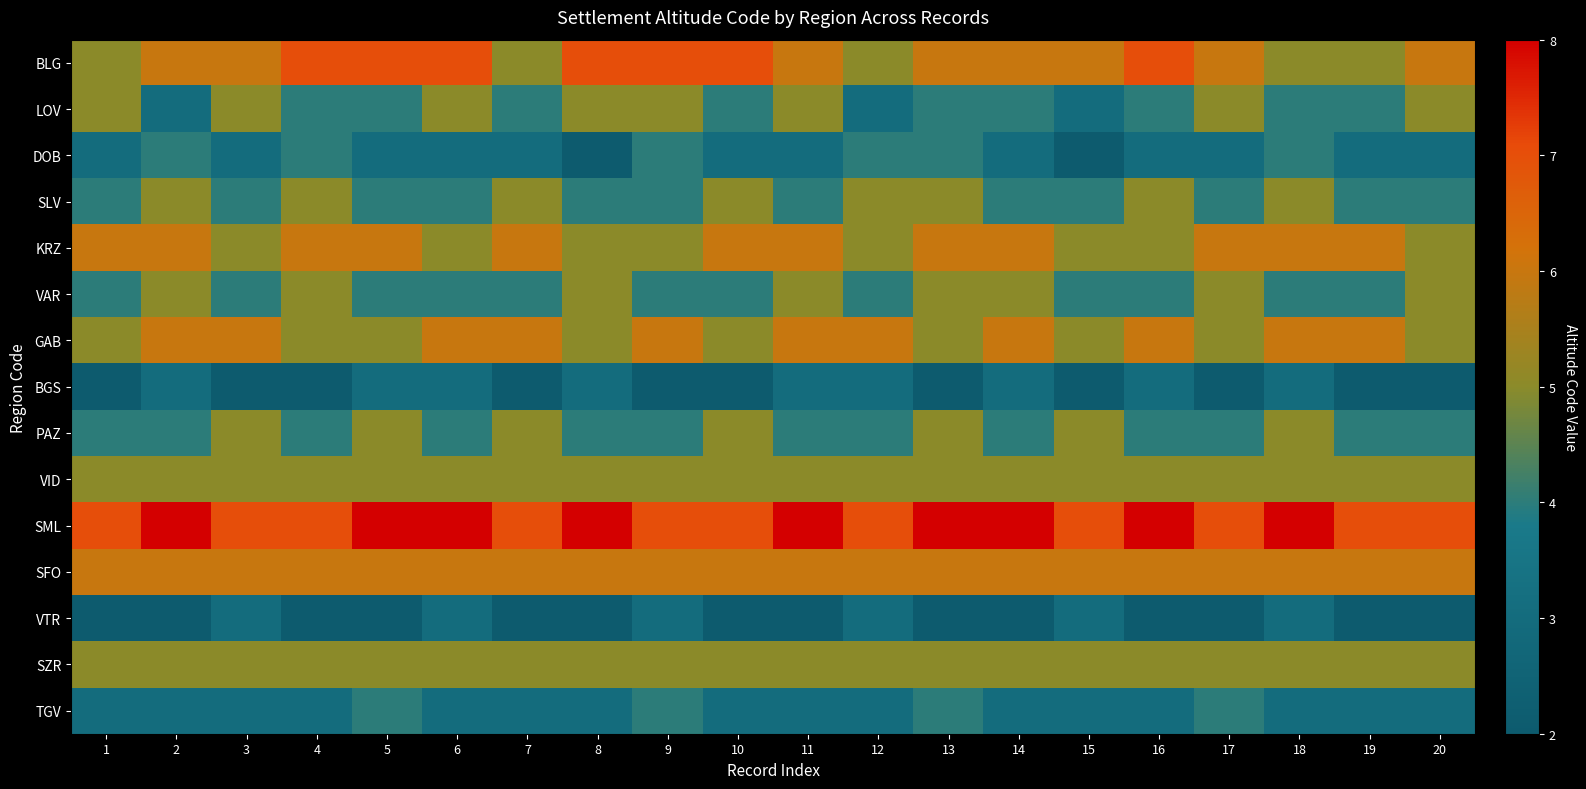

Reading left to right, what are all the values shown in this chart?

BLG: 1=5	2=6	3=6	4=7	5=7	6=7	7=5	8=7	9=7	10=7	11=6	12=5	13=6	14=6	15=6	16=7	17=6	18=5	19=5	20=6
LOV: 1=5	2=3	3=5	4=4	5=4	6=5	7=4	8=5	9=5	10=4	11=5	12=3	13=4	14=4	15=3	16=4	17=5	18=4	19=4	20=5
DOB: 1=3	2=4	3=3	4=4	5=3	6=3	7=3	8=2	9=4	10=3	11=3	12=4	13=4	14=3	15=2	16=3	17=3	18=4	19=3	20=3
SLV: 1=4	2=5	3=4	4=5	5=4	6=4	7=5	8=4	9=4	10=5	11=4	12=5	13=5	14=4	15=4	16=5	17=4	18=5	19=4	20=4
KRZ: 1=6	2=6	3=5	4=6	5=6	6=5	7=6	8=5	9=5	10=6	11=6	12=5	13=6	14=6	15=5	16=5	17=6	18=6	19=6	20=5
VAR: 1=4	2=5	3=4	4=5	5=4	6=4	7=4	8=5	9=4	10=4	11=5	12=4	13=5	14=5	15=4	16=4	17=5	18=4	19=4	20=5
GAB: 1=5	2=6	3=6	4=5	5=5	6=6	7=6	8=5	9=6	10=5	11=6	12=6	13=5	14=6	15=5	16=6	17=5	18=6	19=6	20=5
BGS: 1=2	2=3	3=2	4=2	5=3	6=3	7=2	8=3	9=2	10=2	11=3	12=3	13=2	14=3	15=2	16=3	17=2	18=3	19=2	20=2
PAZ: 1=4	2=4	3=5	4=4	5=5	6=4	7=5	8=4	9=4	10=5	11=4	12=4	13=5	14=4	15=5	16=4	17=4	18=5	19=4	20=4
VID: 1=5	2=5	3=5	4=5	5=5	6=5	7=5	8=5	9=5	10=5	11=5	12=5	13=5	14=5	15=5	16=5	17=5	18=5	19=5	20=5
SML: 1=7	2=8	3=7	4=7	5=8	6=8	7=7	8=8	9=7	10=7	11=8	12=7	13=8	14=8	15=7	16=8	17=7	18=8	19=7	20=7
SFO: 1=6	2=6	3=6	4=6	5=6	6=6	7=6	8=6	9=6	10=6	11=6	12=6	13=6	14=6	15=6	16=6	17=6	18=6	19=6	20=6
VTR: 1=2	2=2	3=3	4=2	5=2	6=3	7=2	8=2	9=3	10=2	11=2	12=3	13=2	14=2	15=3	16=2	17=2	18=3	19=2	20=2
SZR: 1=5	2=5	3=5	4=5	5=5	6=5	7=5	8=5	9=5	10=5	11=5	12=5	13=5	14=5	15=5	16=5	17=5	18=5	19=5	20=5
TGV: 1=3	2=3	3=3	4=3	5=4	6=3	7=3	8=3	9=4	10=3	11=3	12=3	13=4	14=3	15=3	16=3	17=4	18=3	19=3	20=3